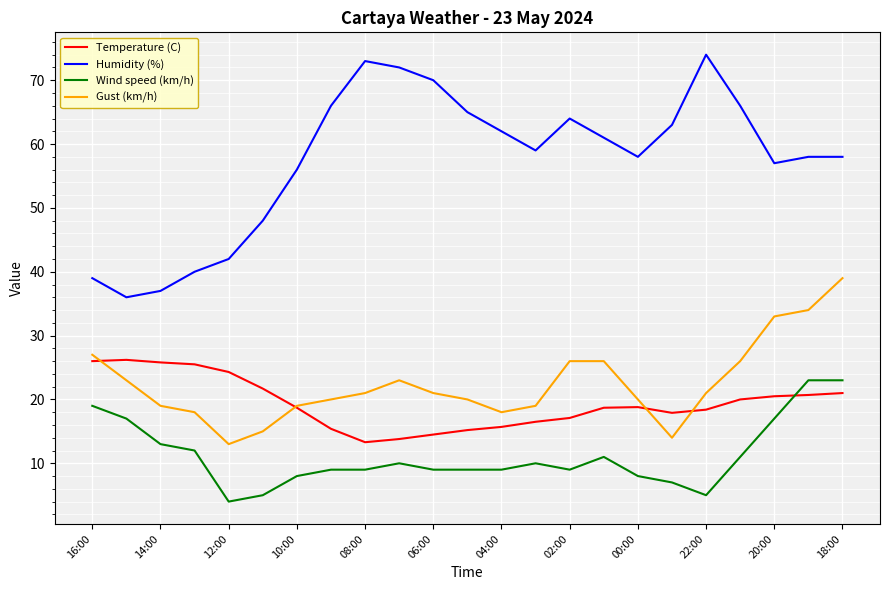

At how many categories does at least one series exceed 35?

23